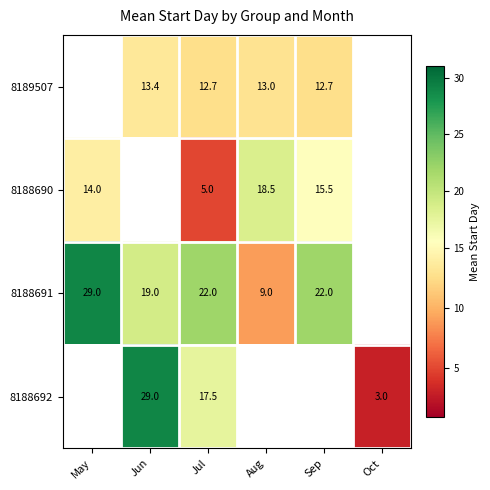

Is the value of 8188692 at Oct greater than the value of 8188690 at Sep?

No